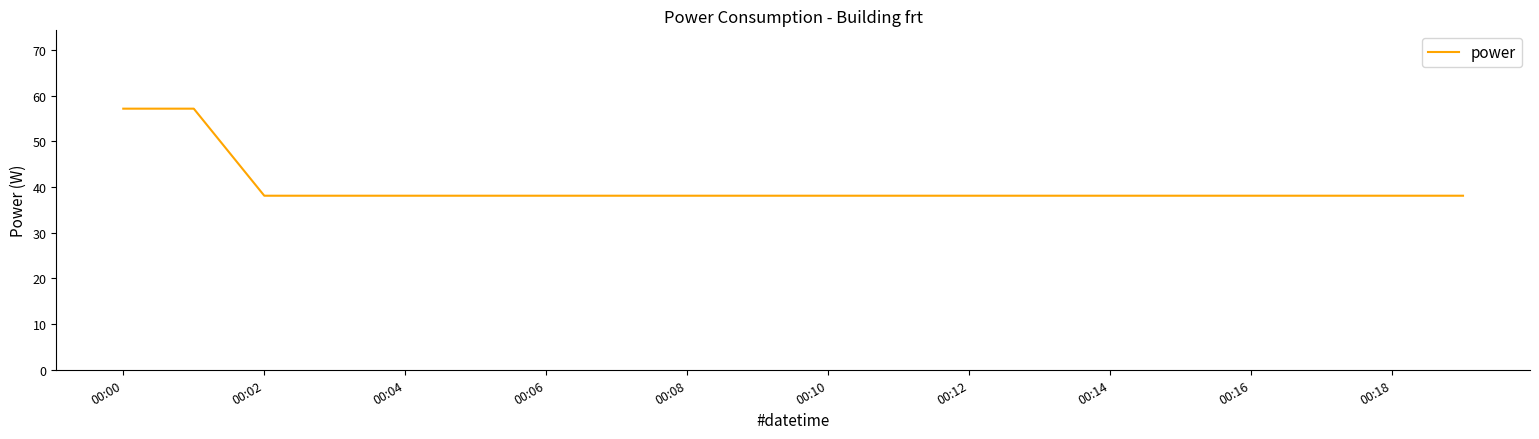

What is the smallest value displayed?

38.1